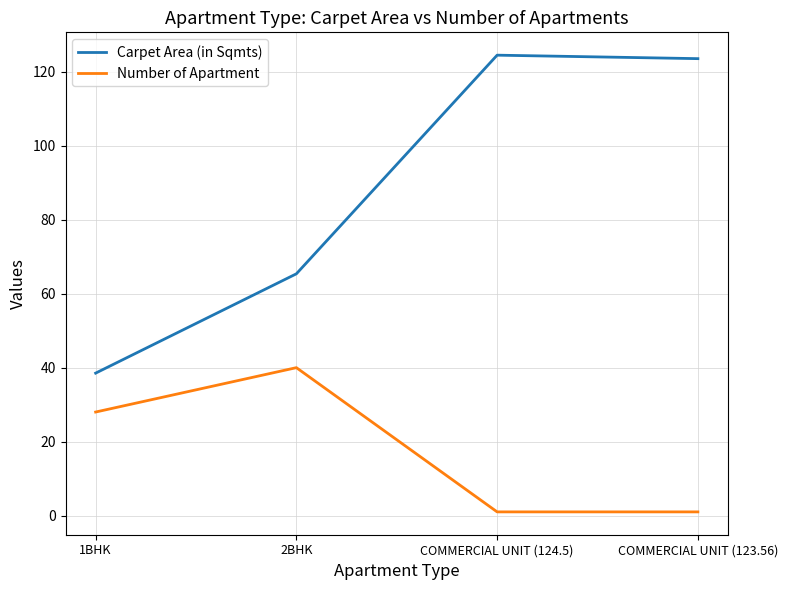

The Number of Apartment series shows 40.0 at 2BHK. True or false?

True